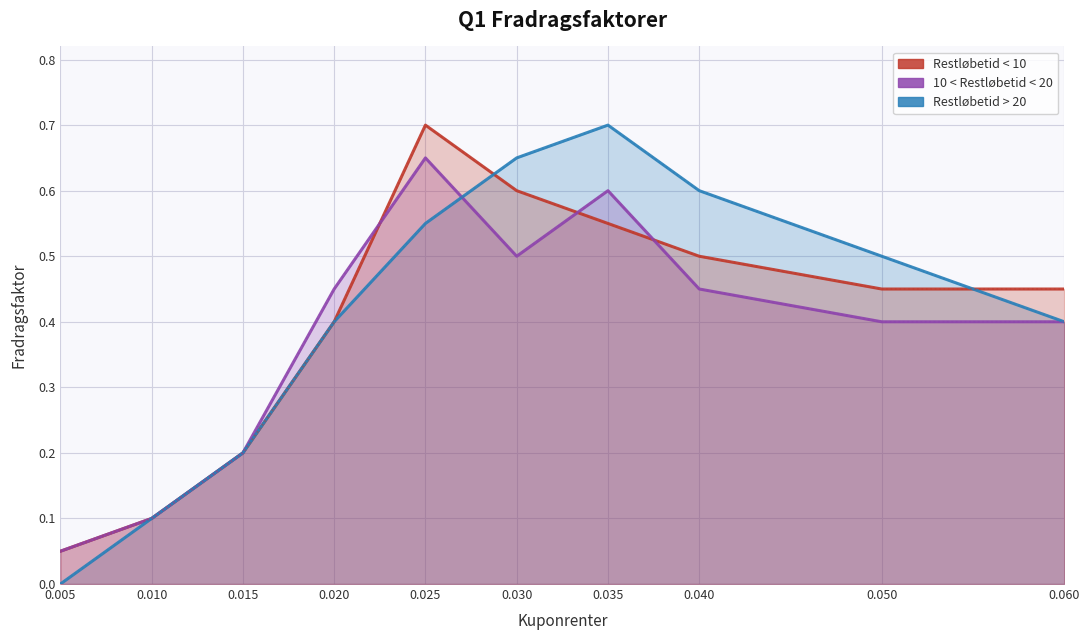

What is the value of the 10 < Restløbetid < 20 point at the 8th from the left?

0.5